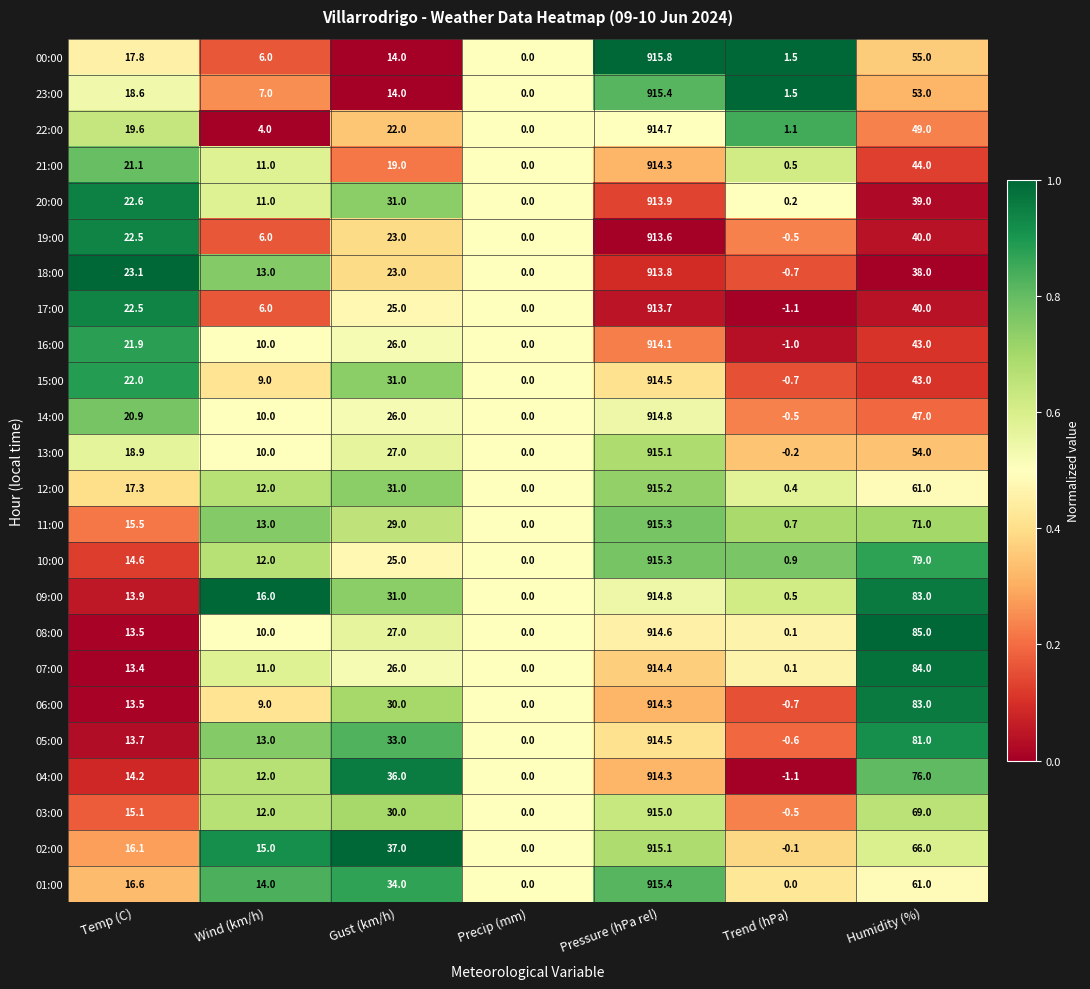

What is the difference between the second highest and second lowest values in the 09:00 series?

82.5